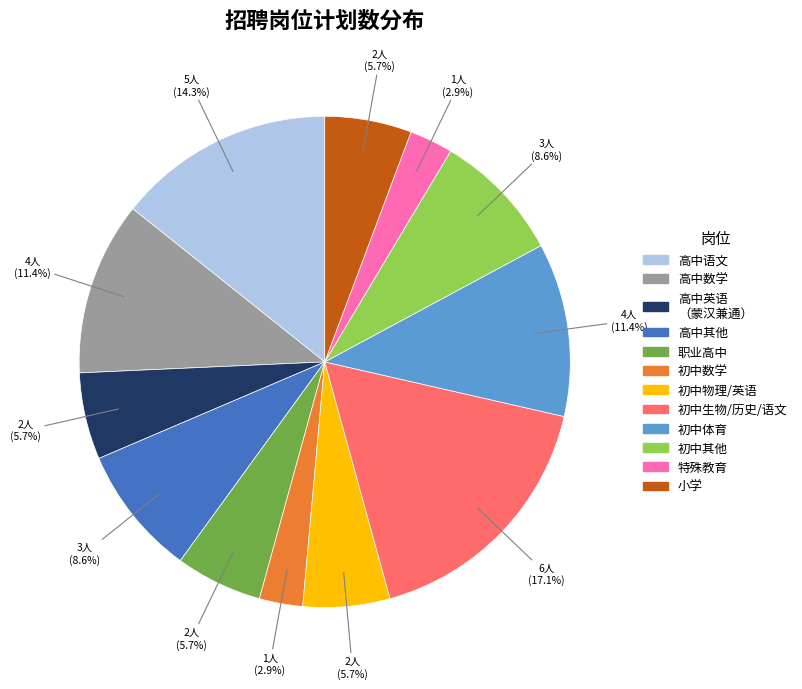

Is the sum of 职业高中 and 初中物理/英语 greater than half?

No